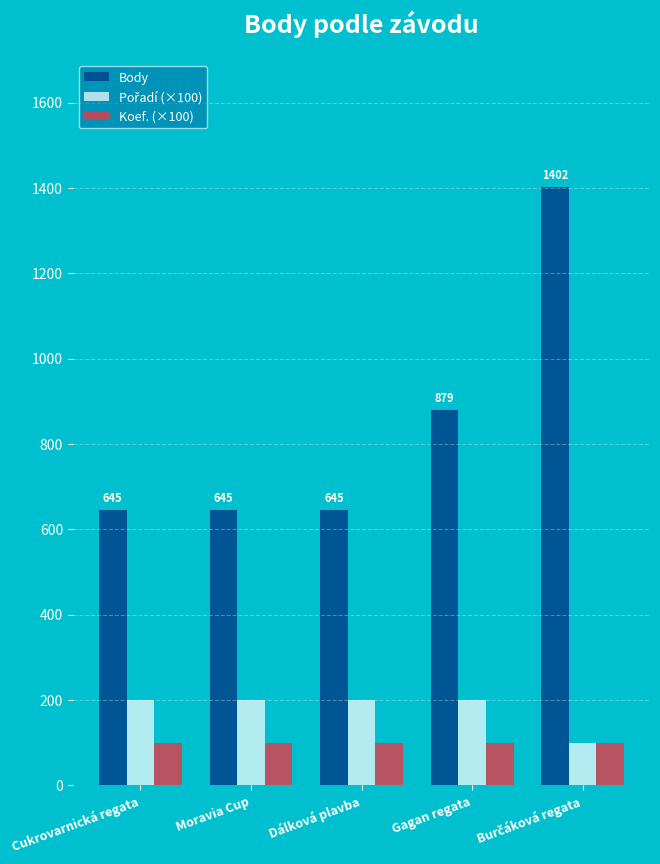

What is the smallest value displayed?

100